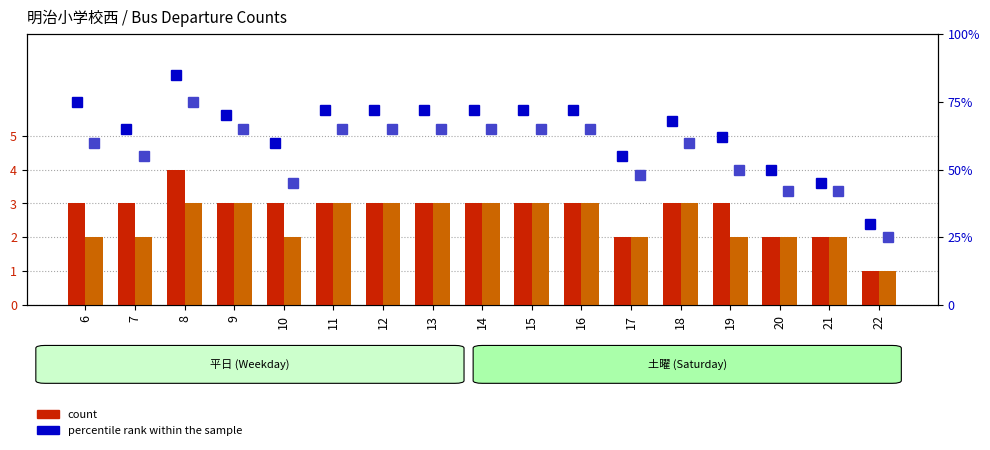

Are the bars horizontal?

No